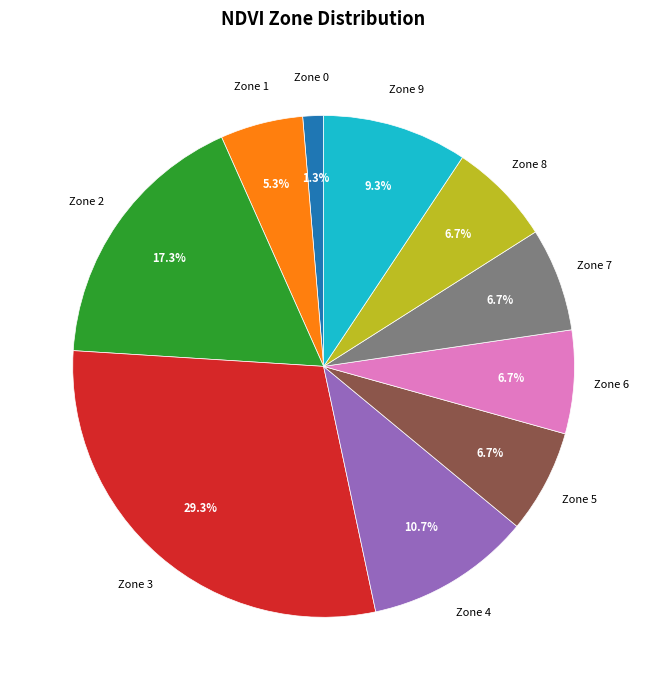

Between Zone 6 and Zone 4, which is larger?

Zone 4